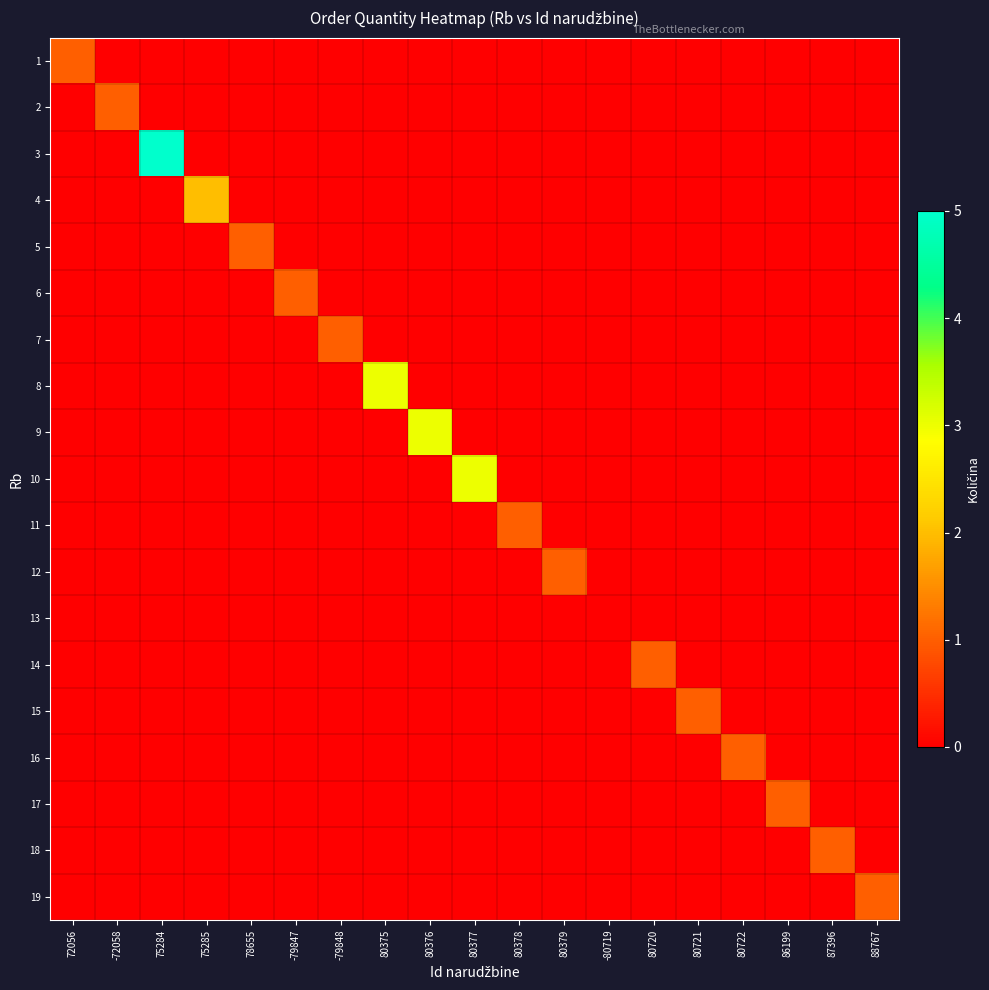

How many series are shown in this chart?

19